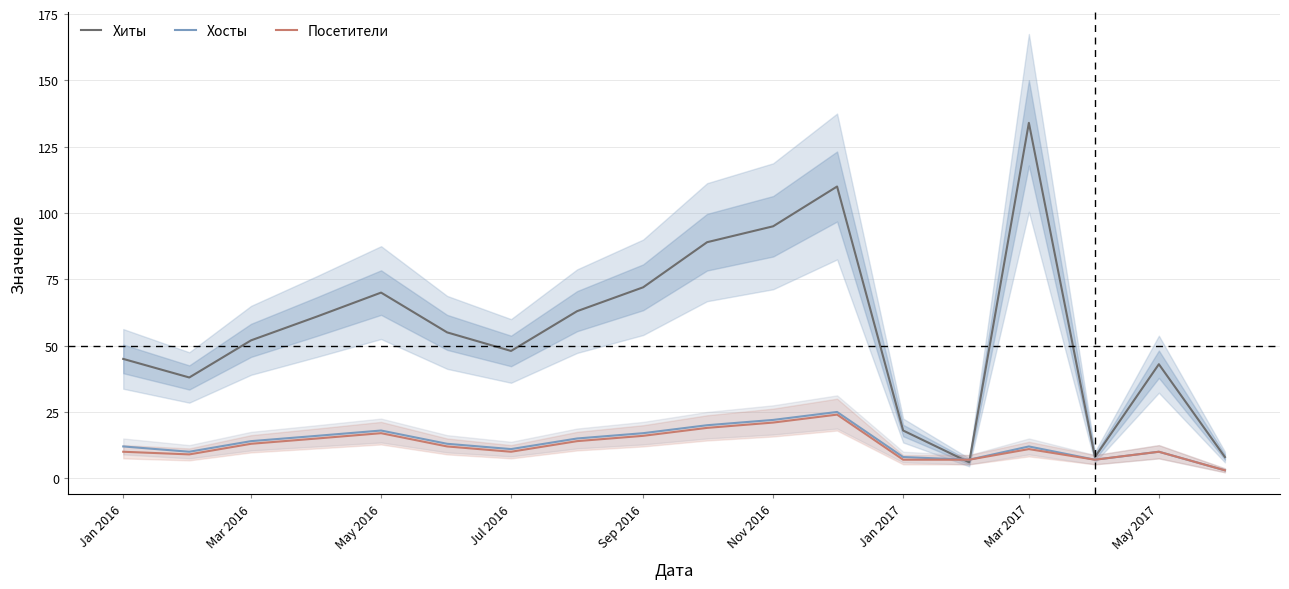

At how many categories does at least one series exceed 14?

15